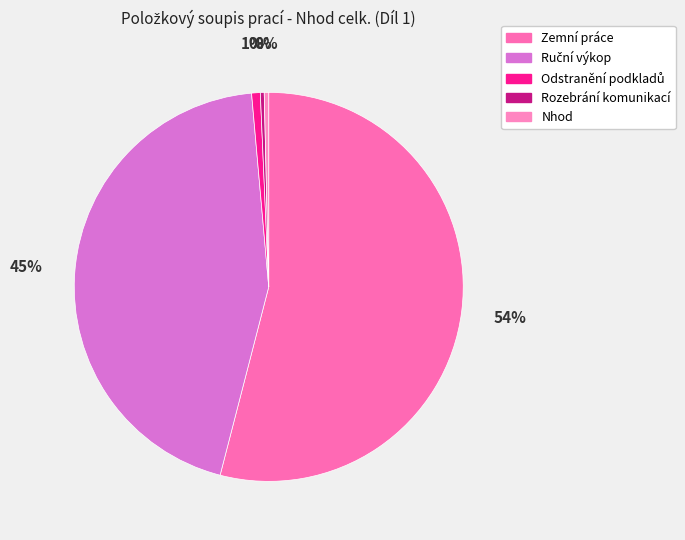

How many segments does this pie chart have?

5